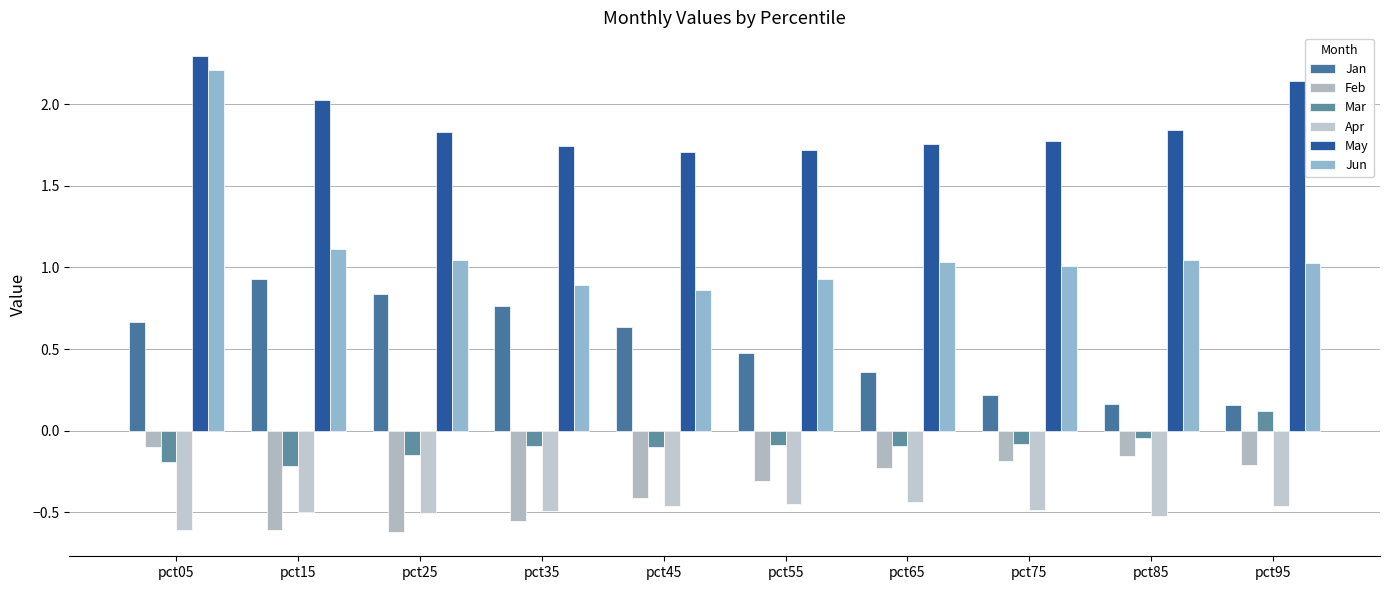

At which label is Jun closest to 1?

pct75